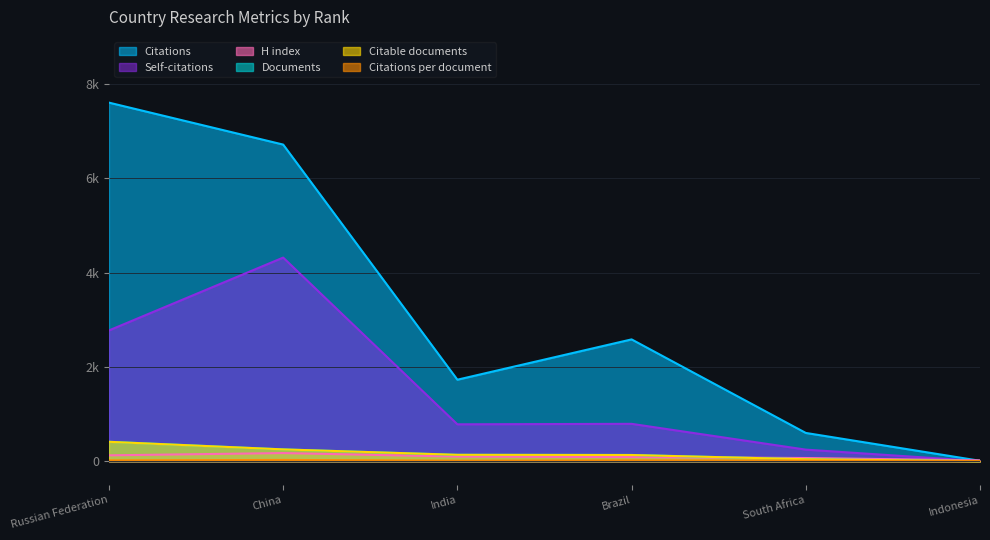

What is the maximum value for Citations per document?

26.8